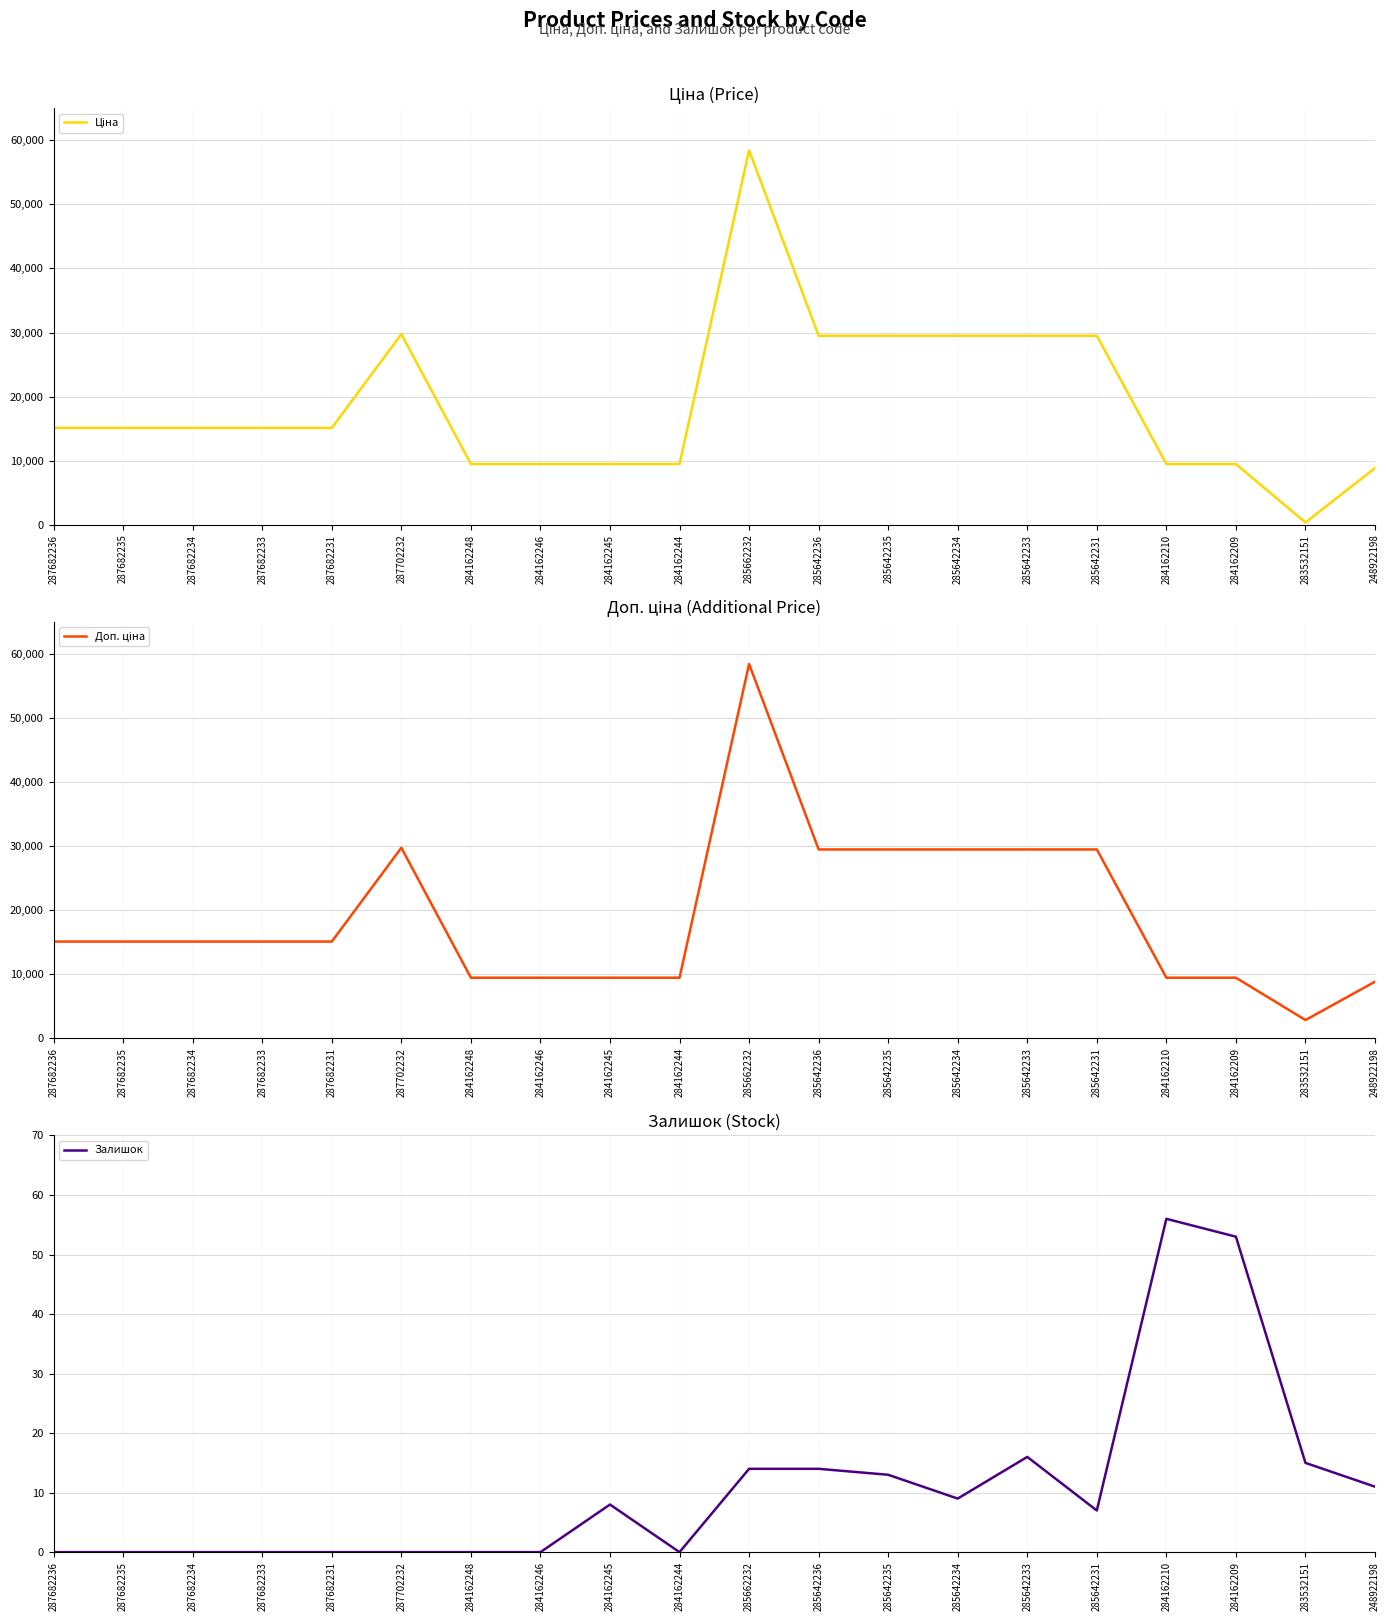

Rank the categories by Ціна value from highest to lowest.

285662232, 287702232, 285642236, 285642235, 285642234, 285642233, 285642231, 287682236, 287682235, 287682234, 287682233, 287682231, 284162248, 284162246, 284162245, 284162244, 284162210, 284162209, 248922198, 283532151